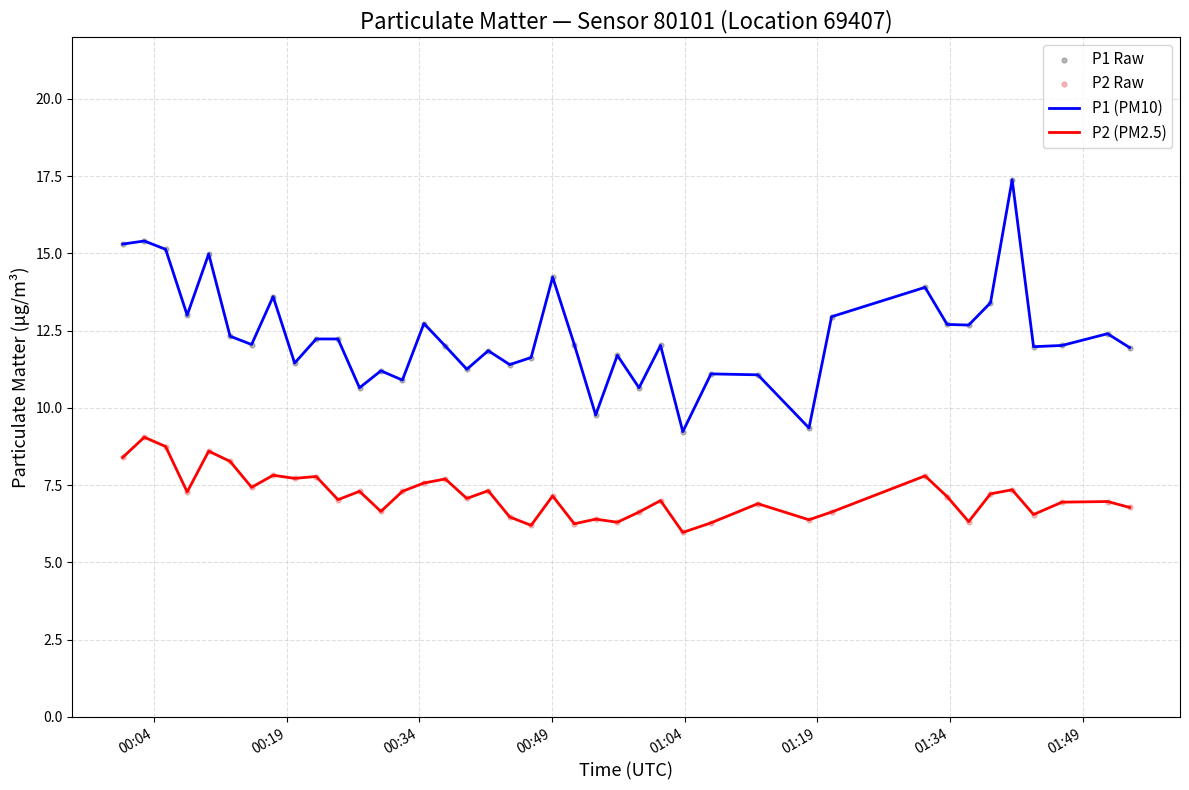

Which series has the widest spread of values?

P1 (PM10)